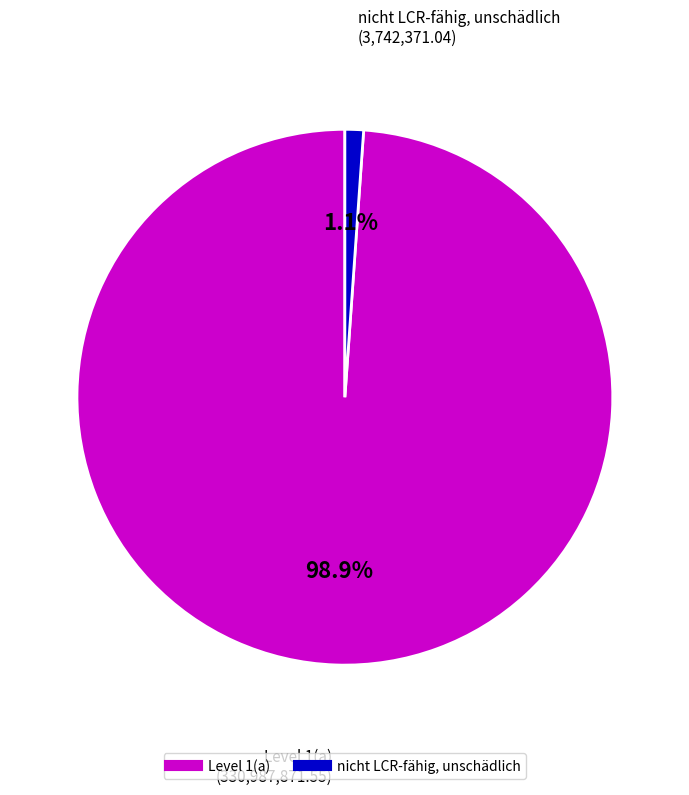

Which has a higher value, nicht LCR-fähig, unschädlich or Level 1(a)?

Level 1(a)